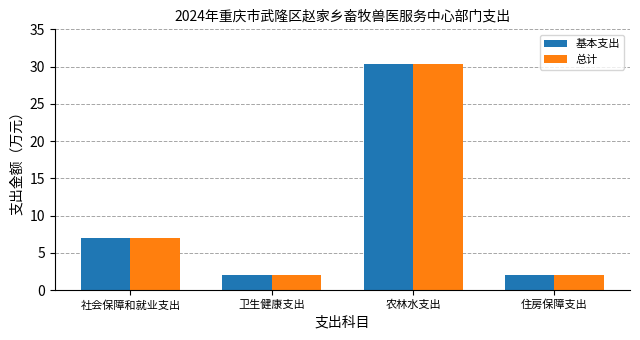

Reading left to right, what are all the values shown in this chart?

基本支出: 社会保障和就业支出=7.0	卫生健康支出=2.0	农林水支出=30.4	住房保障支出=2.0
总计: 社会保障和就业支出=7.0	卫生健康支出=2.0	农林水支出=30.4	住房保障支出=2.0